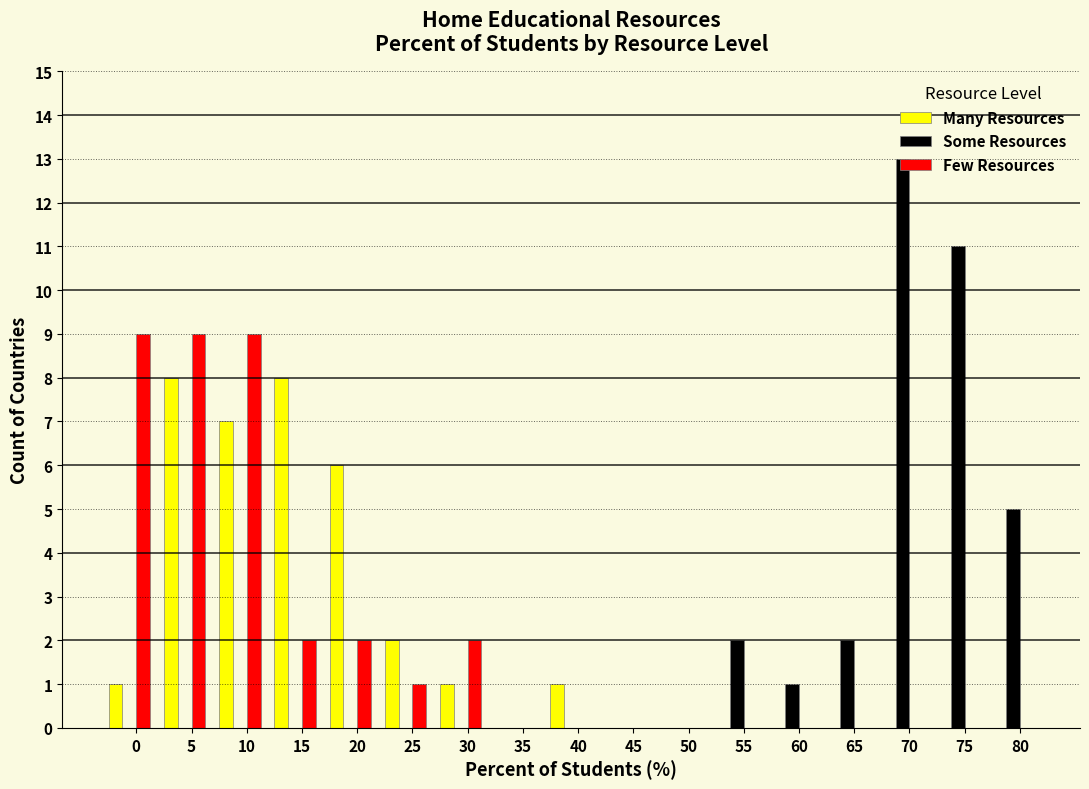

At which category is the sum across all series the highest?

5